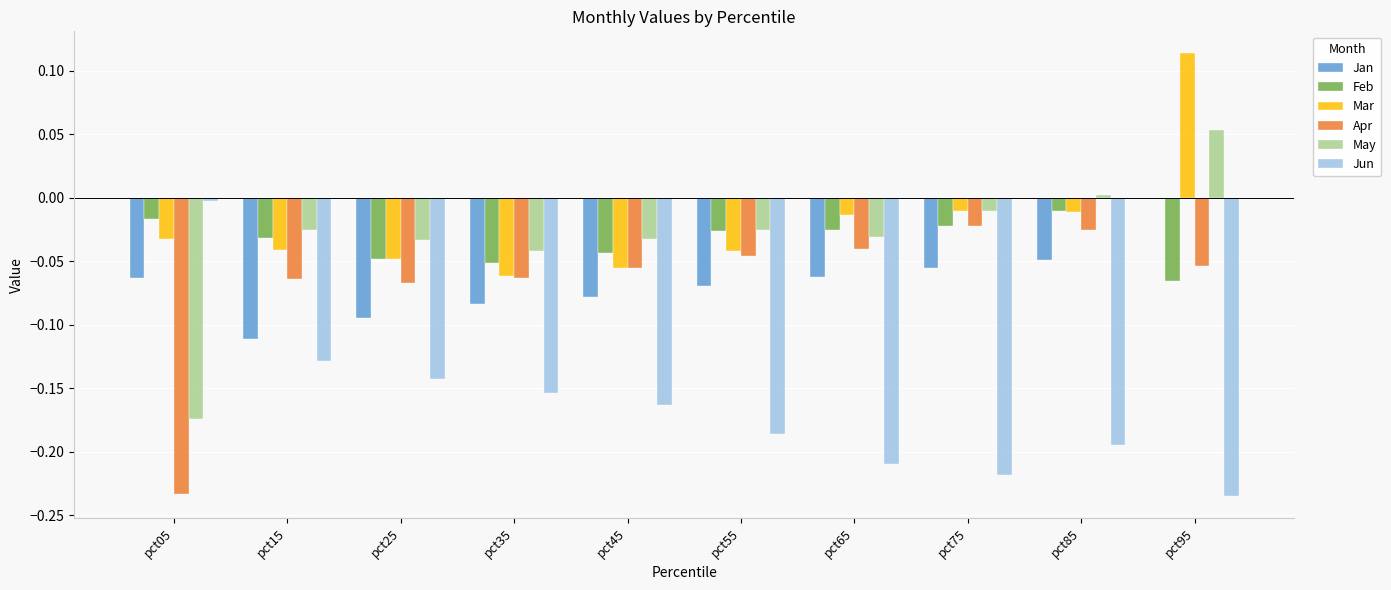

The Mar series shows -0.1 at pct15. True or false?

False